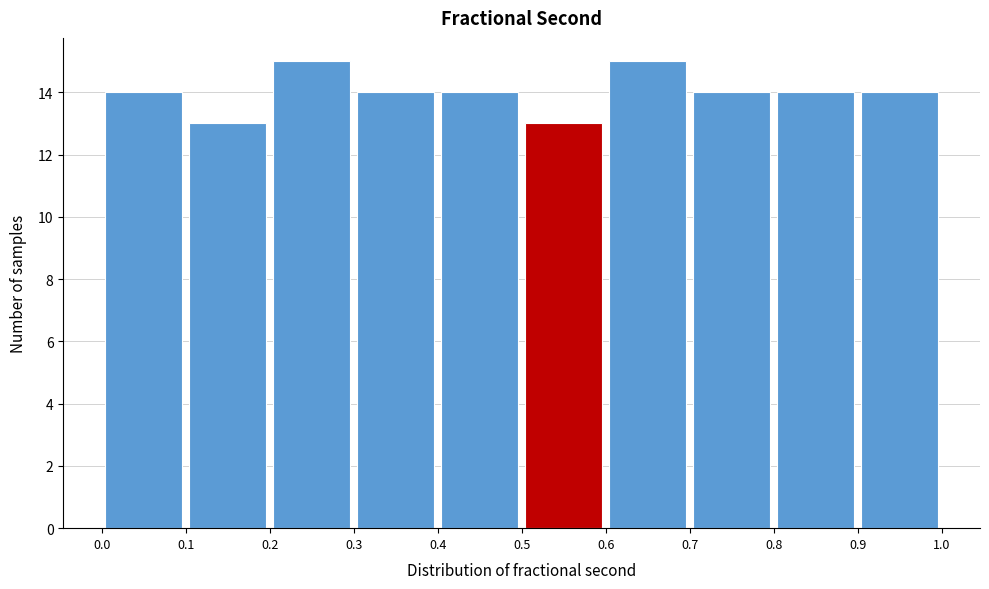

Reading left to right, list every bar in this chart as the range it spans on the x-axis followed by its height. The values are not printed on the chart, so give them approximately, as read against the axis.

0.0 to 0.1: 14
0.1 to 0.2: 13
0.2 to 0.3: 15
0.3 to 0.4: 14
0.4 to 0.5: 14
0.5 to 0.6: 13
0.6 to 0.7: 15
0.7 to 0.8: 14
0.8 to 0.9: 14
0.9 to 1.0: 14